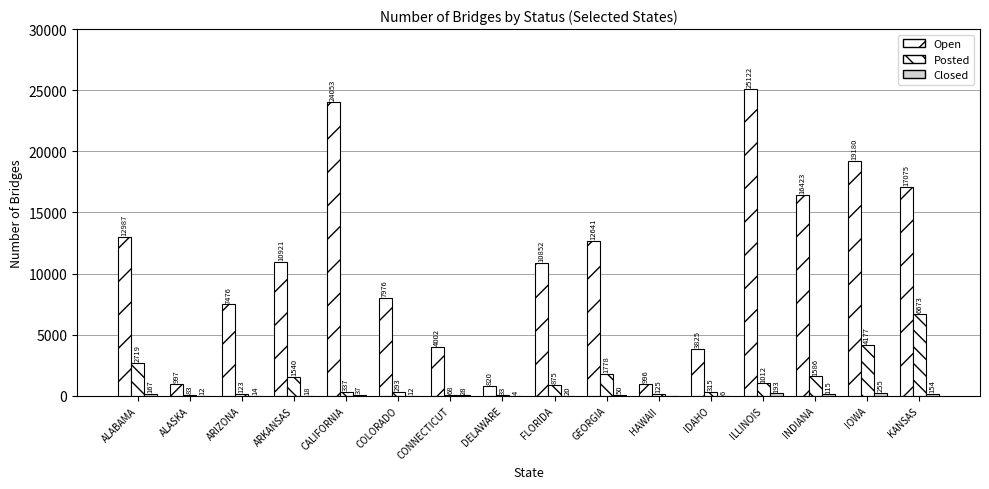

How many categories are shown in the chart?

16